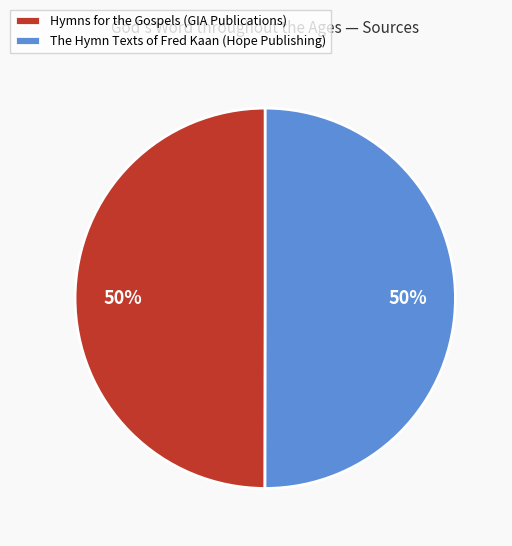

Approximately how many times larger is the value at The Hymn Texts of Fred Kaan (Hope Publishing) compared to Hymns for the Gospels (GIA Publications)?

1.0